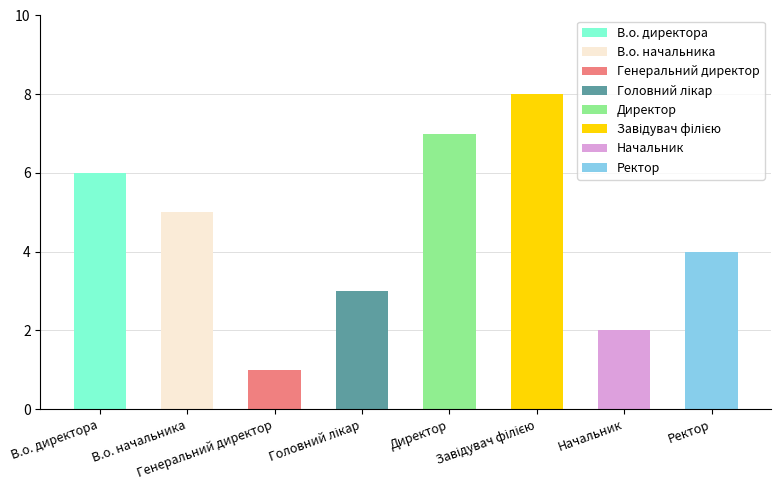

What is the greatest value displayed?

8